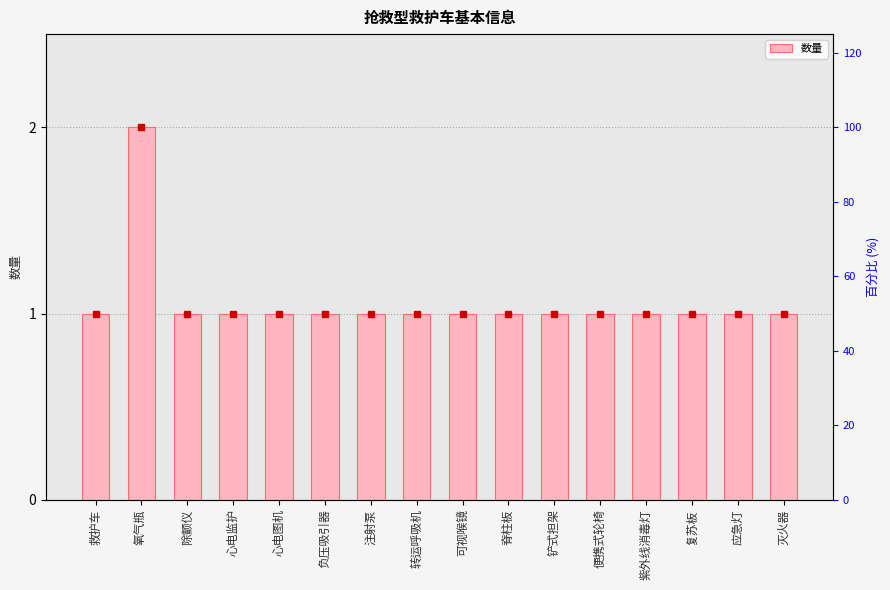

What is the maximum value shown in the chart?

2